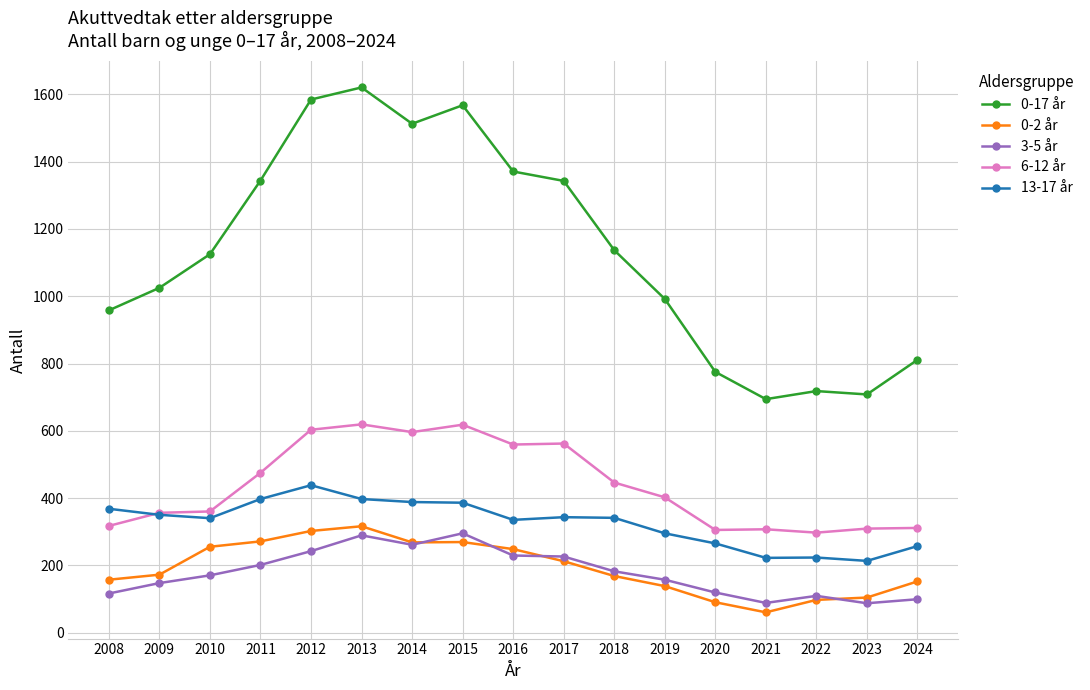

Which series has the largest range (max minus min)?

0-17 år